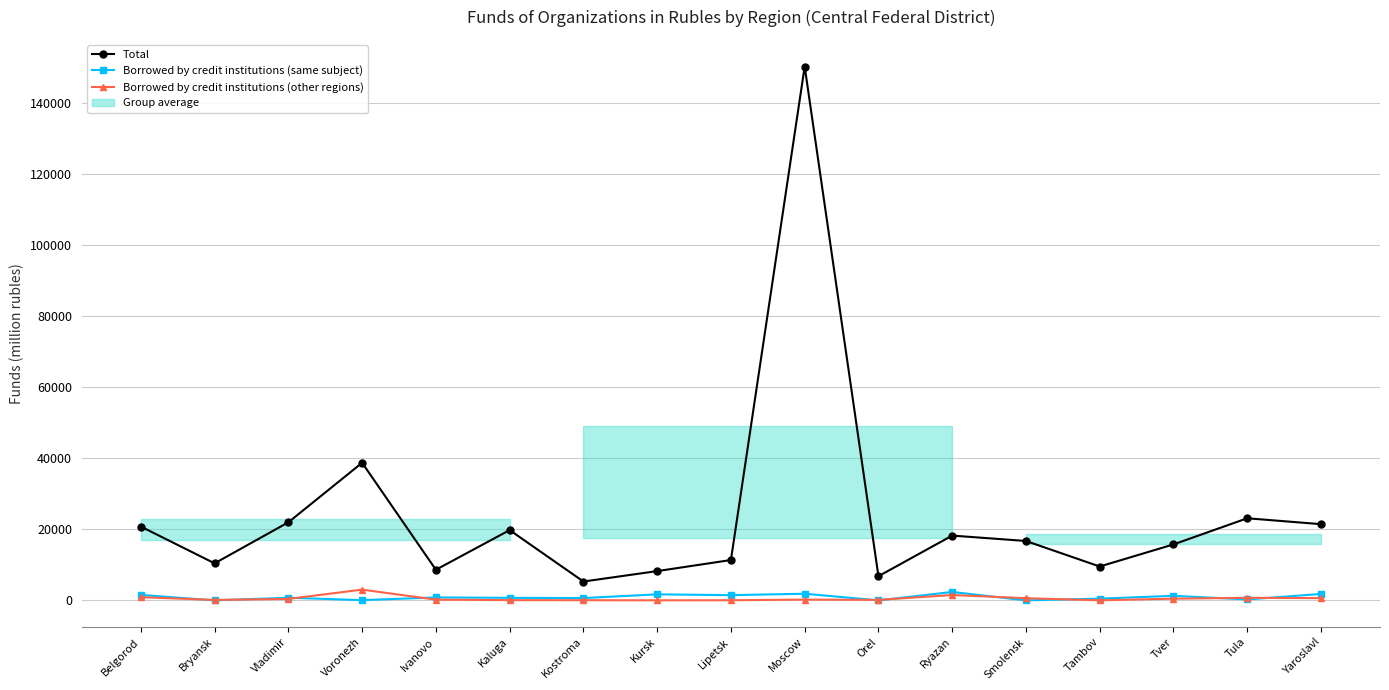

True or false: Borrowed by credit institutions (same subject) and Total cross at least once.

False